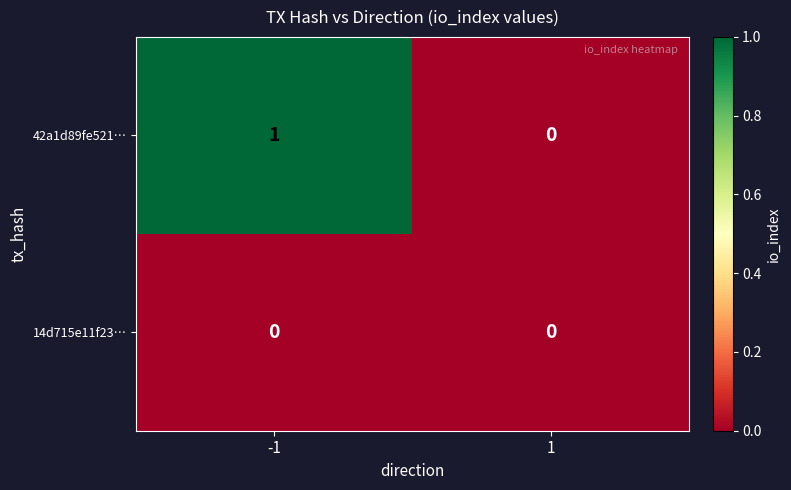

What is the difference between the highest and lowest values at -1?

1